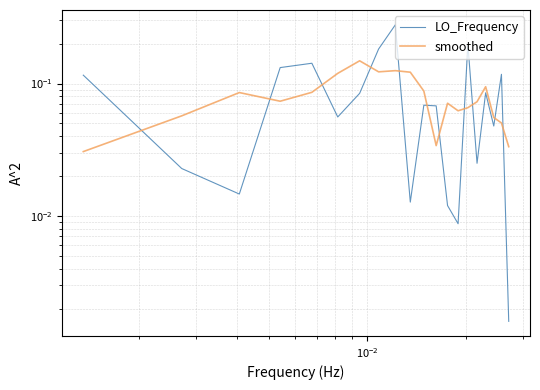

How many data points does each series have?

20